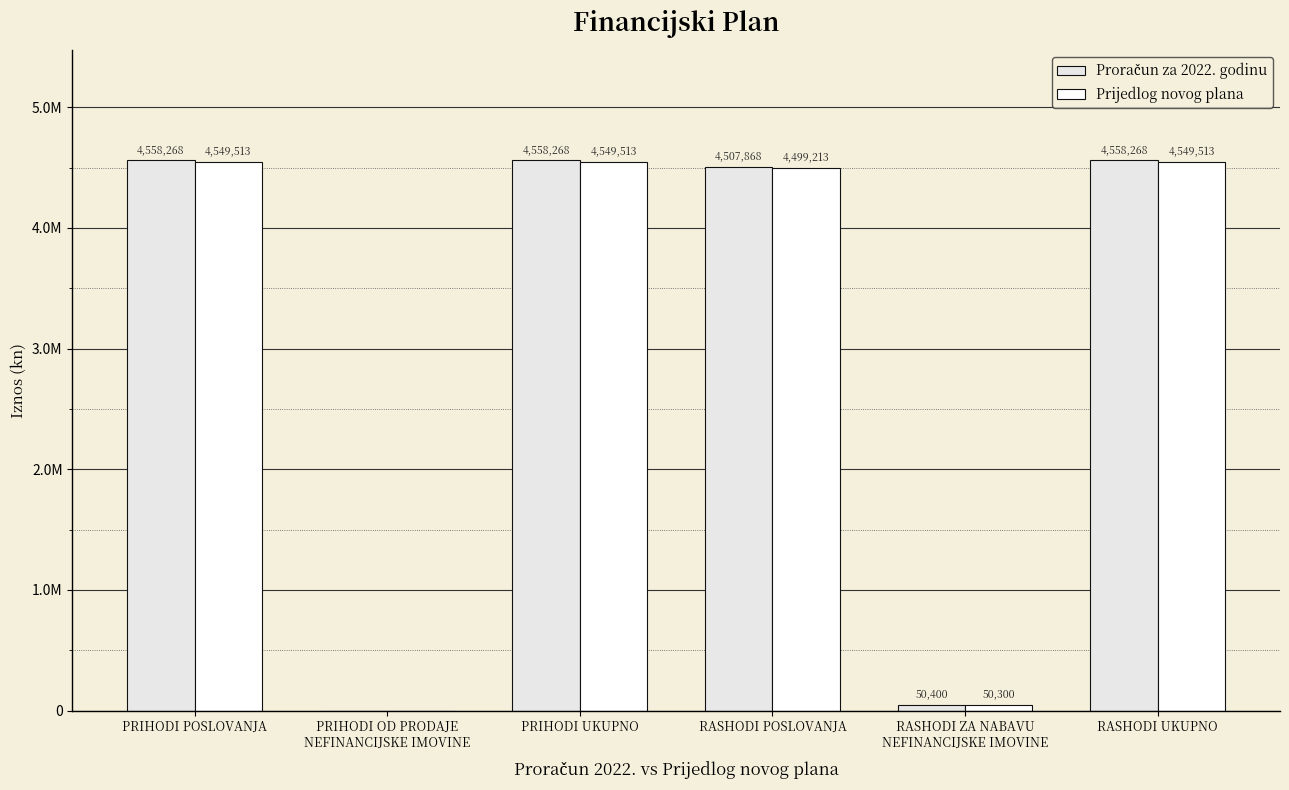

Are the bars horizontal?

No